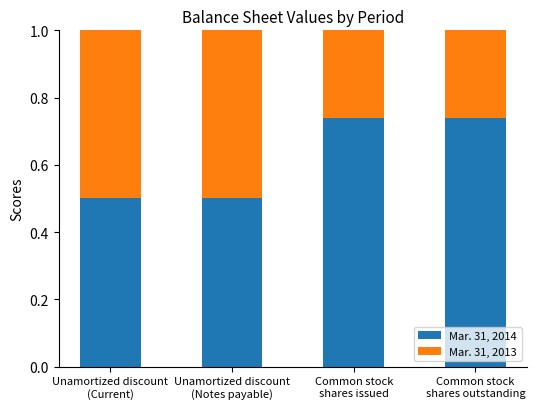

Does the chart contain stacked bars?

Yes